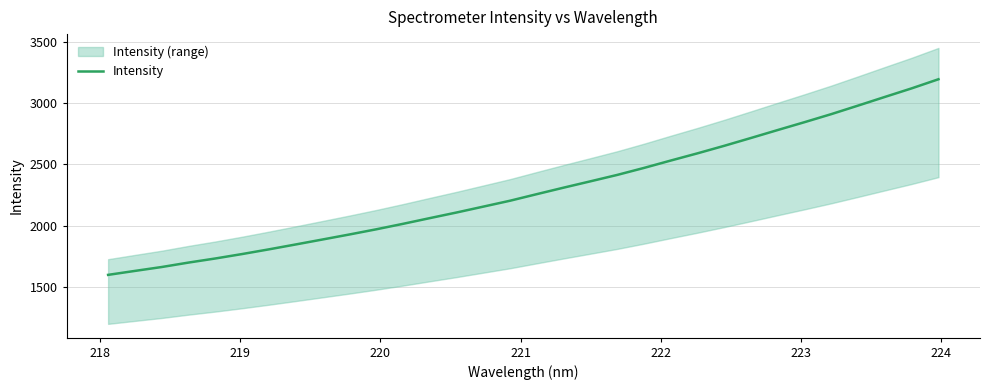

What is the maximum value for Intensity?

3192.5